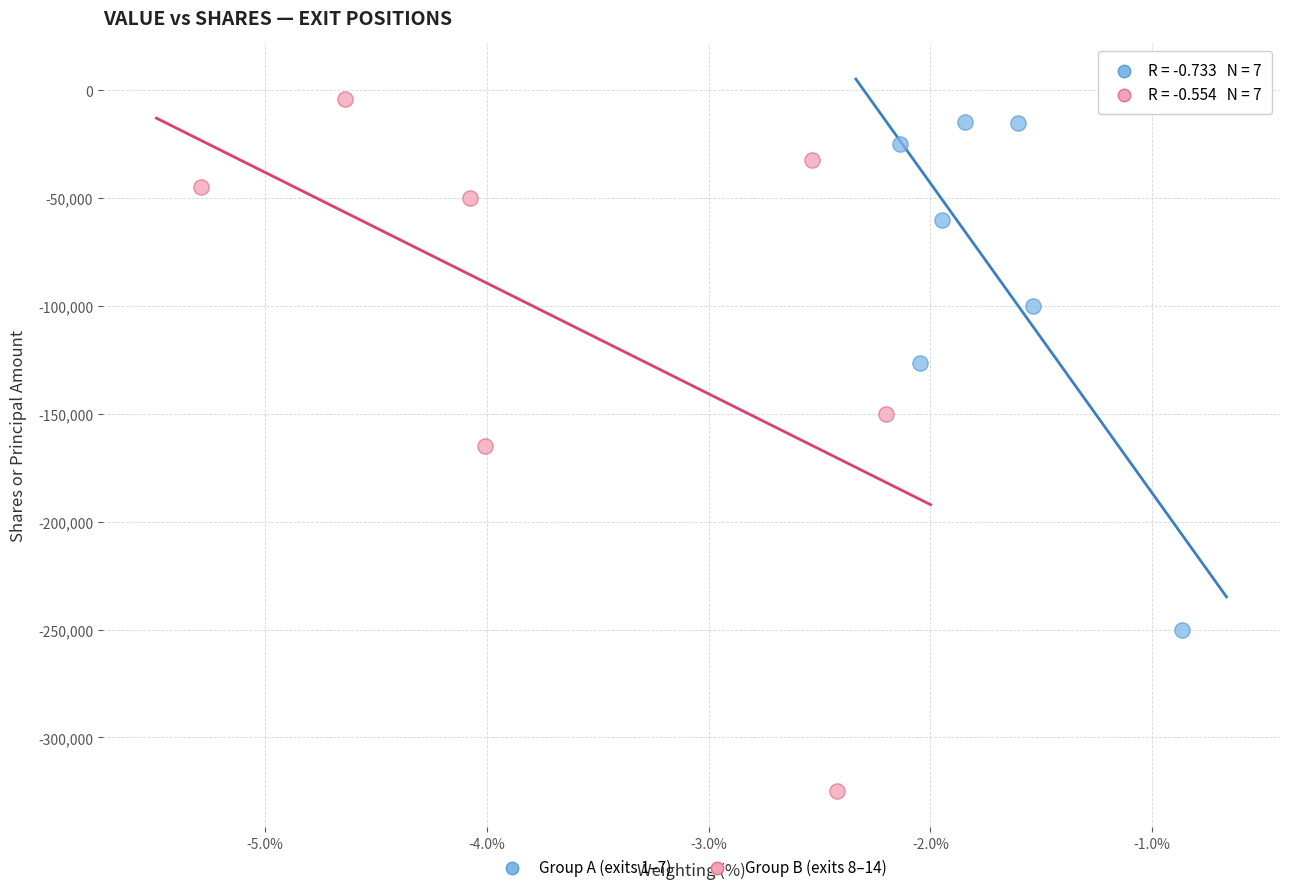

Which series contains the lowest Y value?

Group B (exits 8–14)